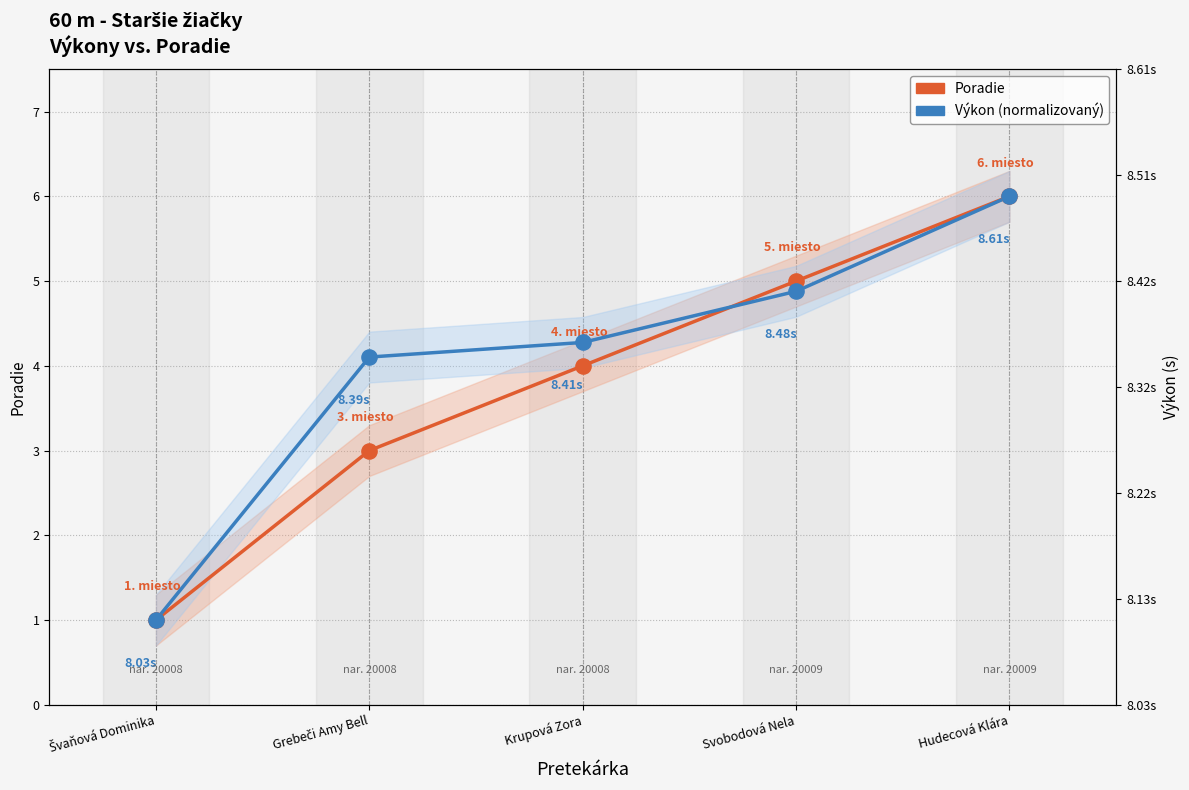

Which series reaches the maximum Y coordinate?

Poradie